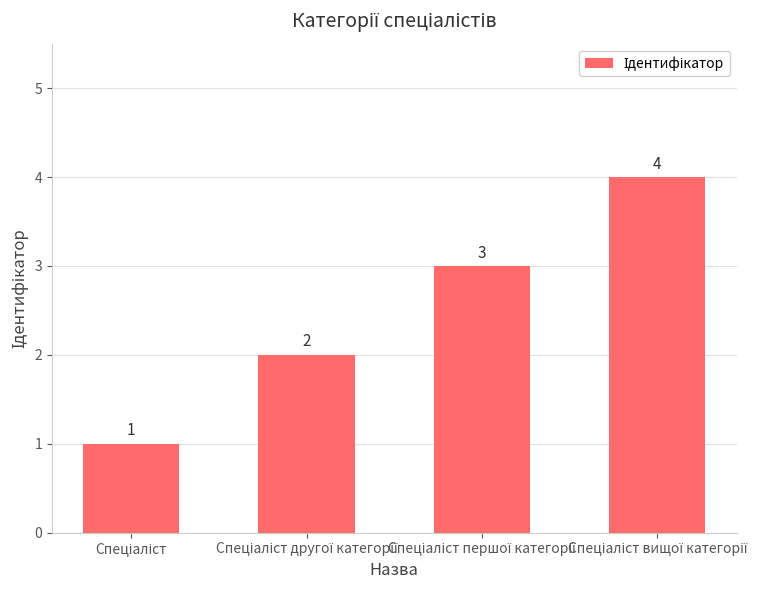

How many bars are there in total?

4